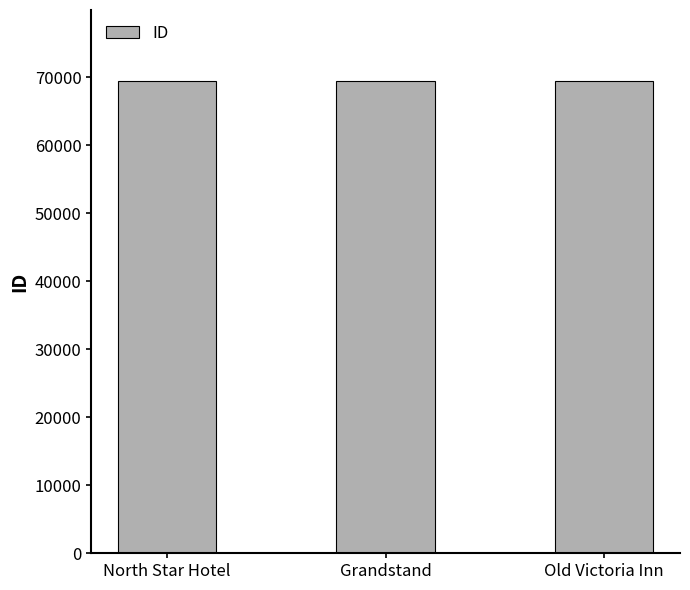

Approximately how many times larger is the value at Grandstand compared to Old Victoria Inn?

1.0